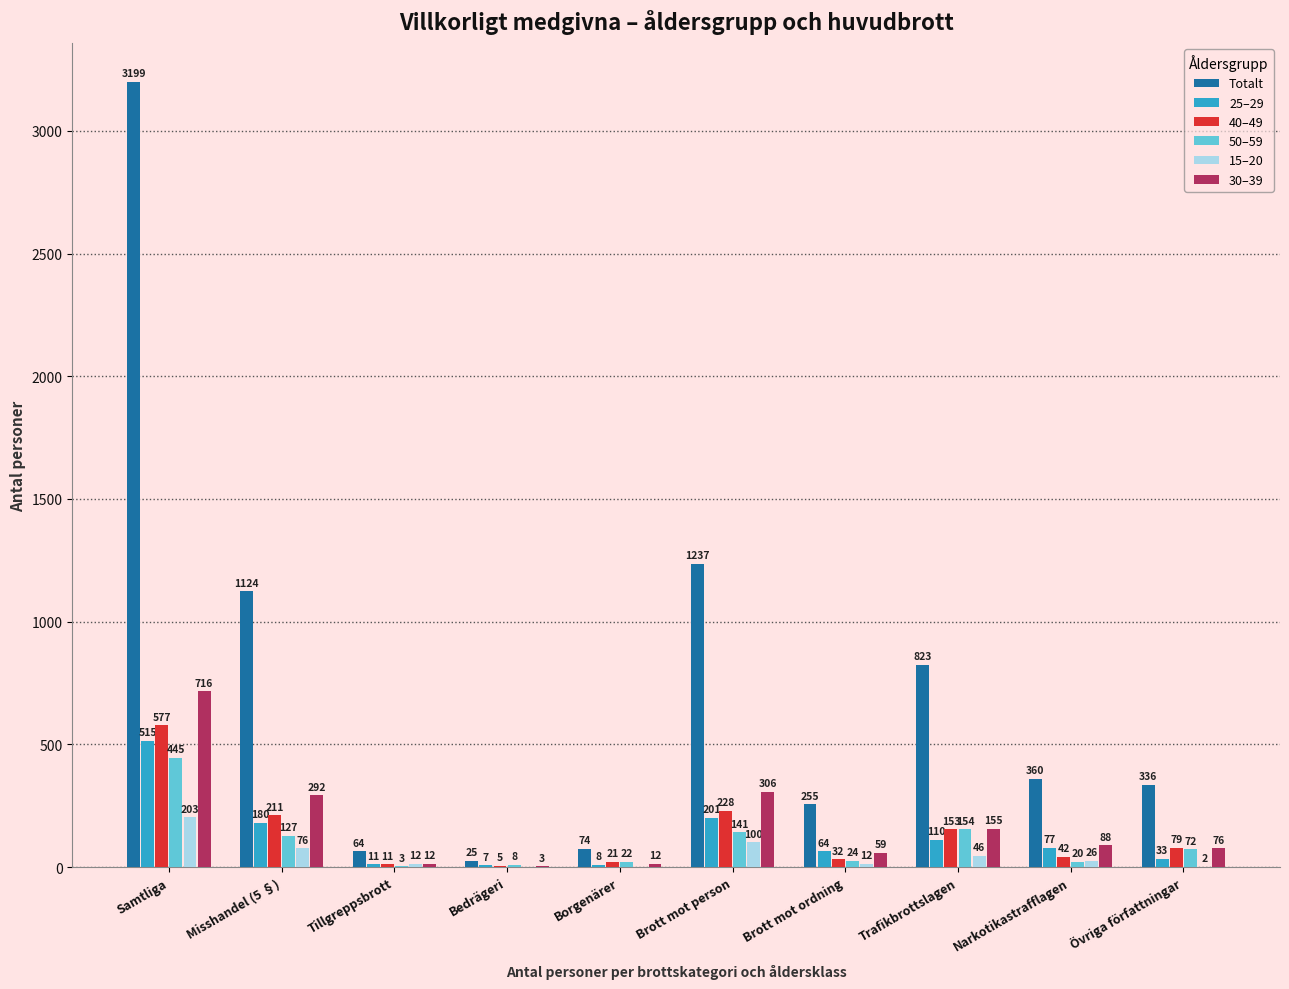

Reading left to right, what are all the values shown in this chart?

Totalt: 3199	1124	64	25	74	1237	255	823	360	336
25–29: 515	180	11	7	8	201	64	110	77	33
40–49: 577	211	11	5	21	228	32	153	42	79
50–59: 445	127	3	8	22	141	24	154	20	72
15–20: 203	76	12	0	0	100	12	46	26	2
30–39: 716	292	12	3	12	306	59	155	88	76